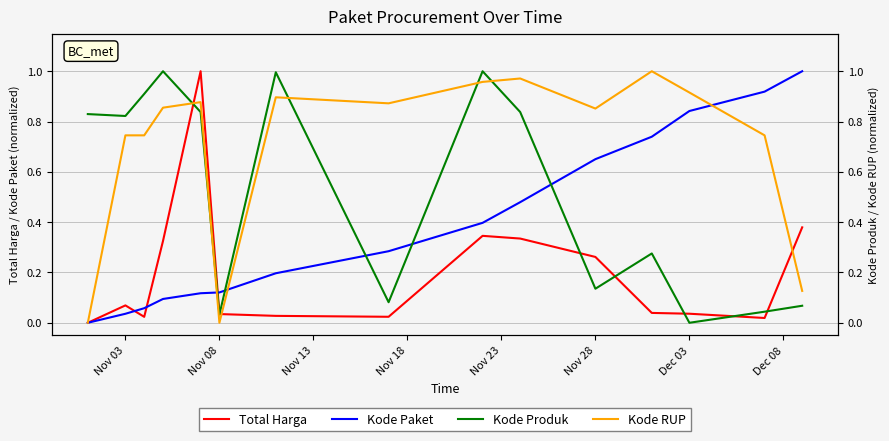

Count the number of data series in this chart.

4